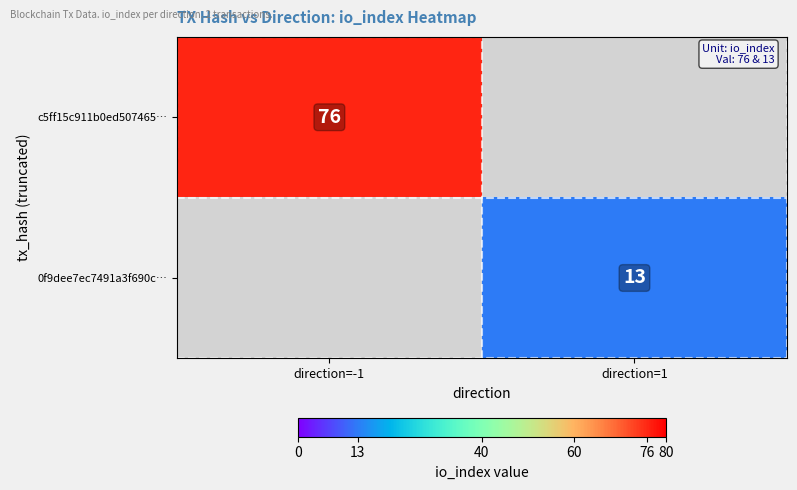

Count the number of categories in the chart.

2